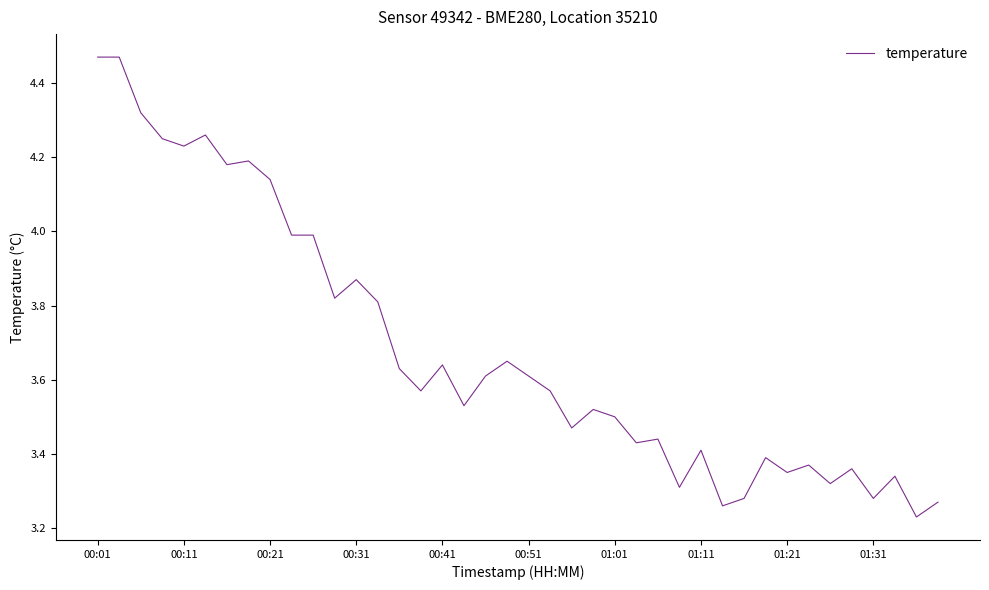

Does the chart have visible grid lines?

No